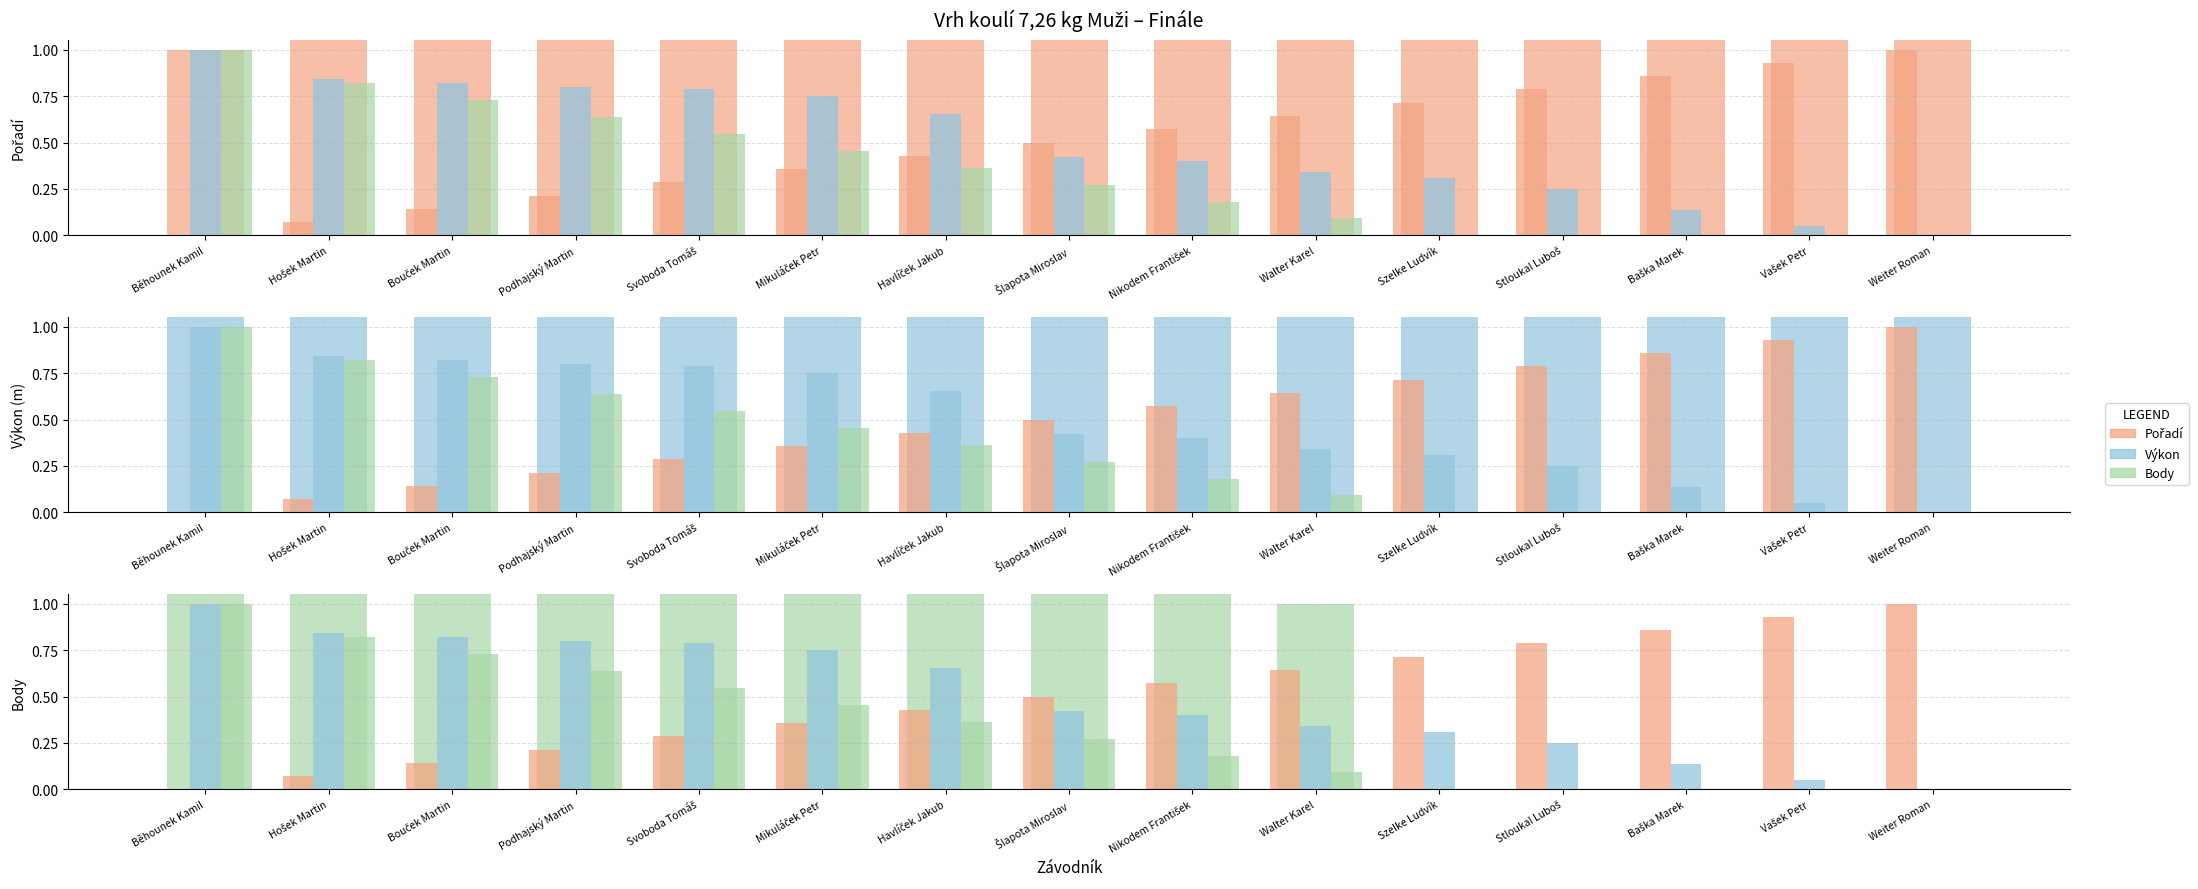

What is the difference between the maximum and minimum values in the Body series?

11.0